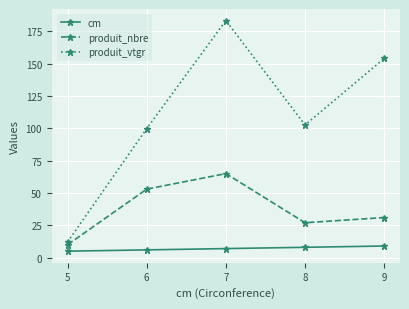

True or false: produit_nbre and cm intersect in this chart.

False